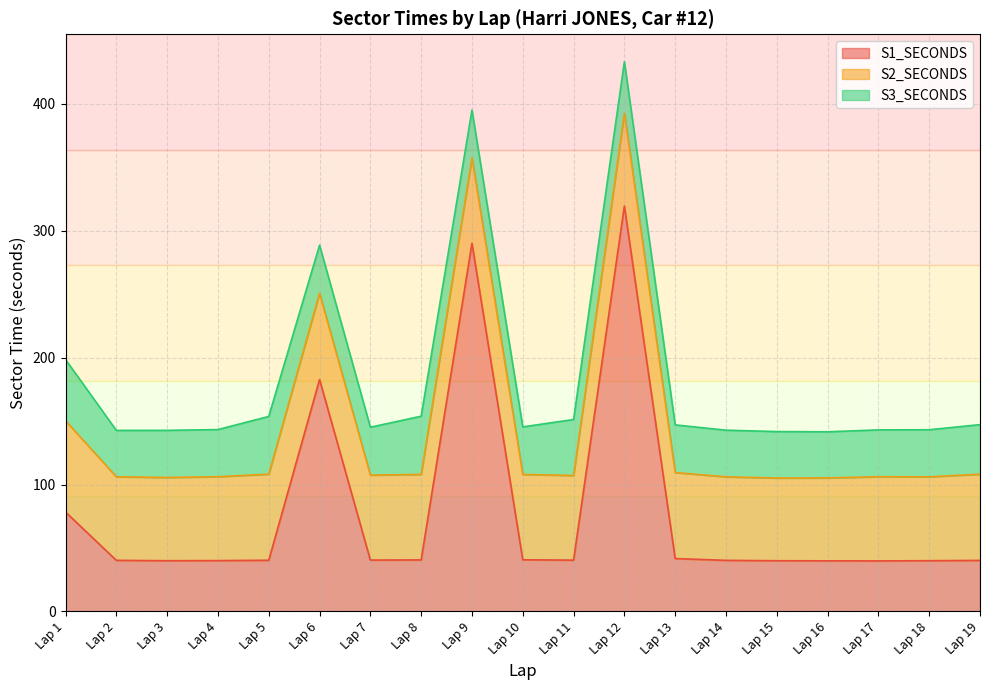

What is the average value of the S3_SECONDS series?

39.3